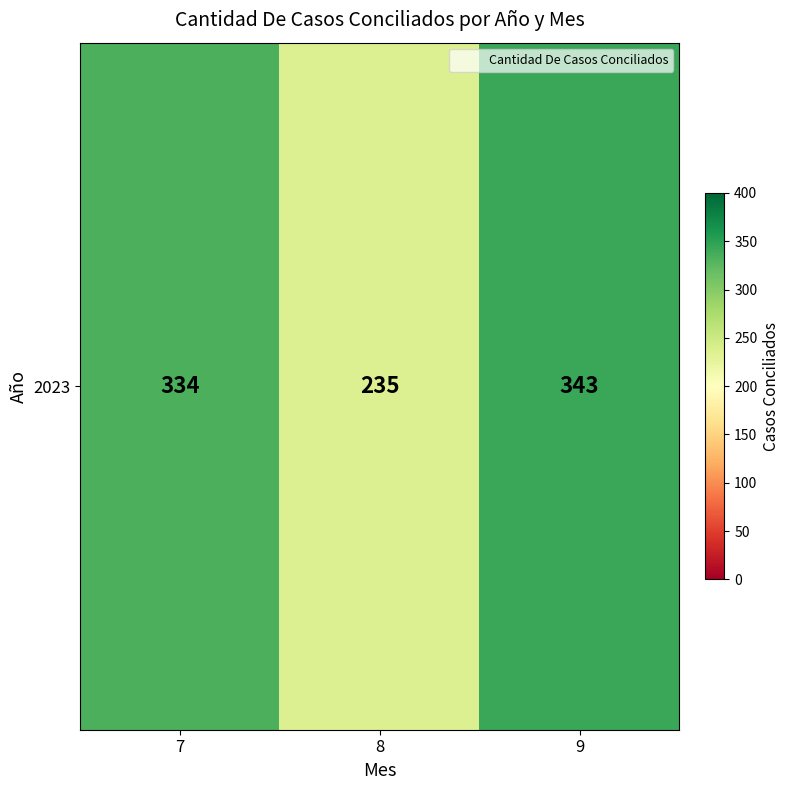

What is the change in value from 7 to 8?

-99